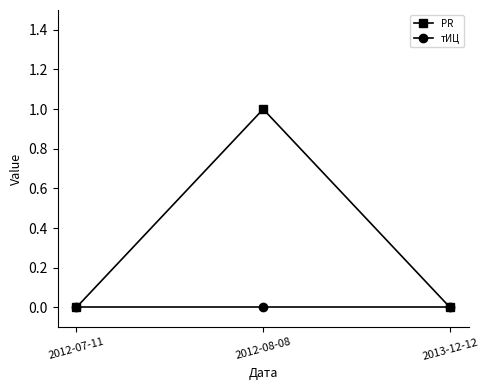

What is the spread (max minus min) of values at 2012-08-08?

1